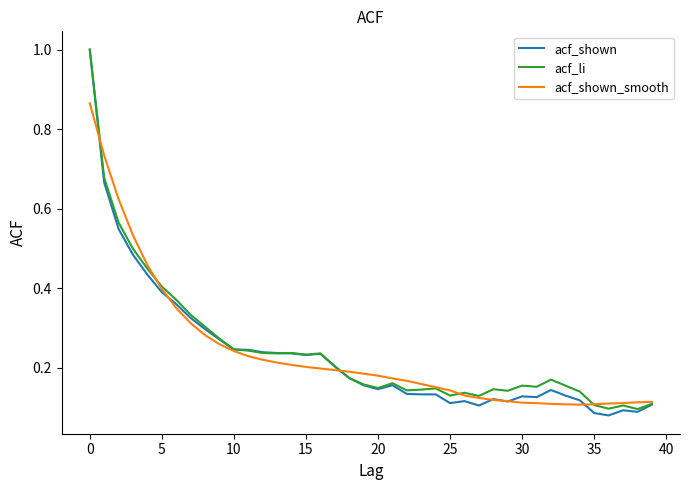

Which series has the largest range (max minus min)?

acf_shown